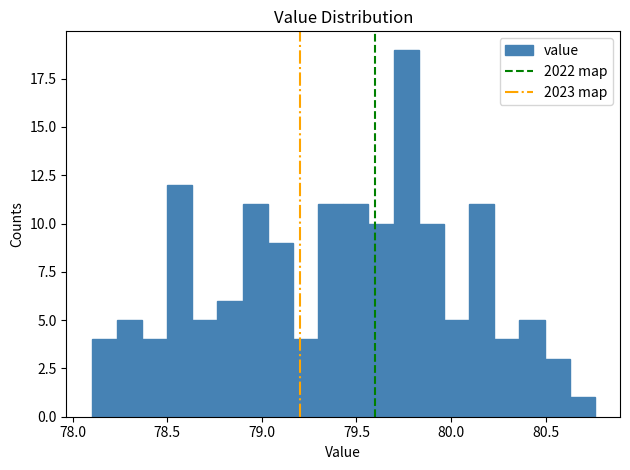

Around what value on the x-axis is the tallest bar? Give the approximate position of its centre, as read against the axis.

79.75